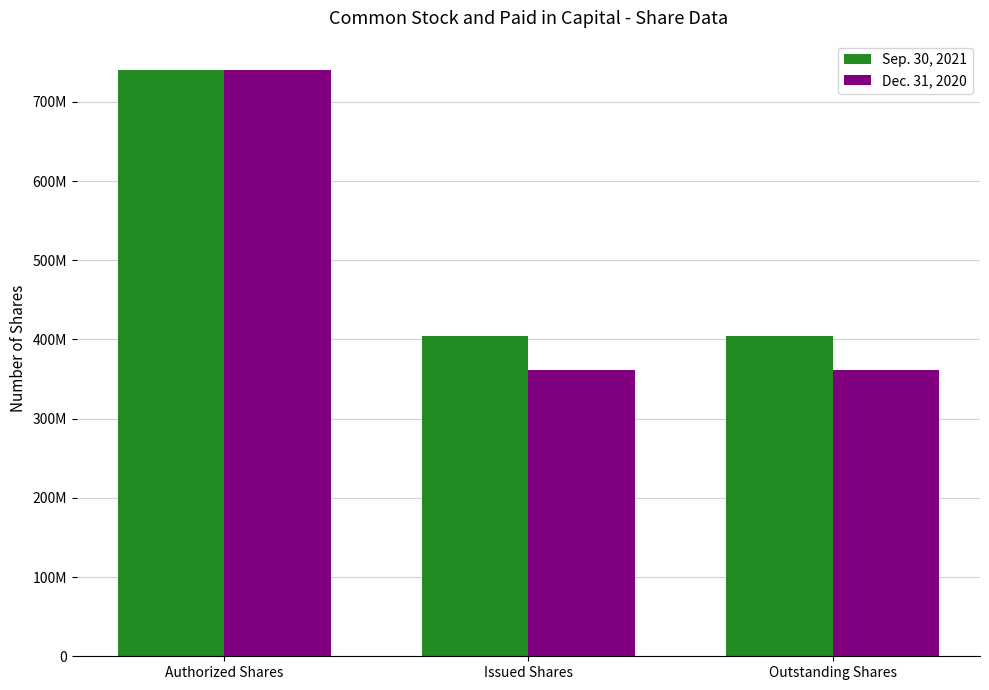

What are all the series names shown in the legend?

Sep. 30, 2021, Dec. 31, 2020